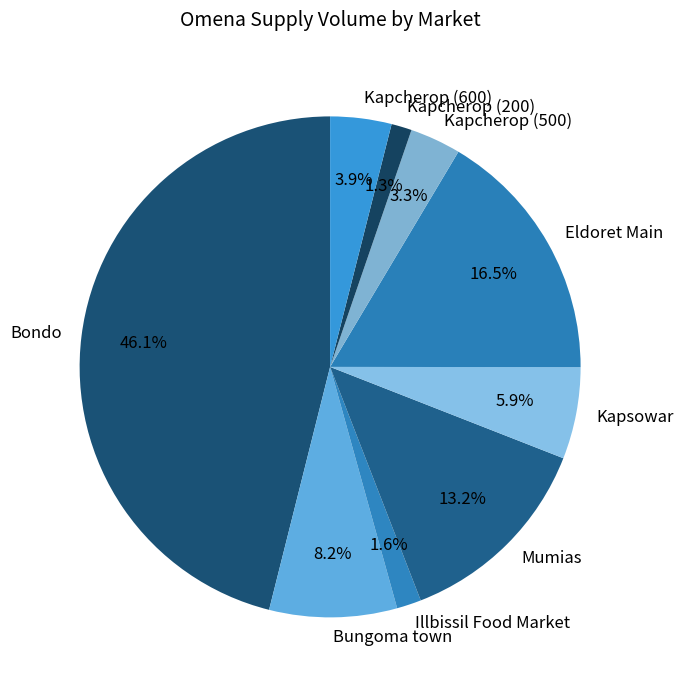

How many slices are in this pie chart?

9